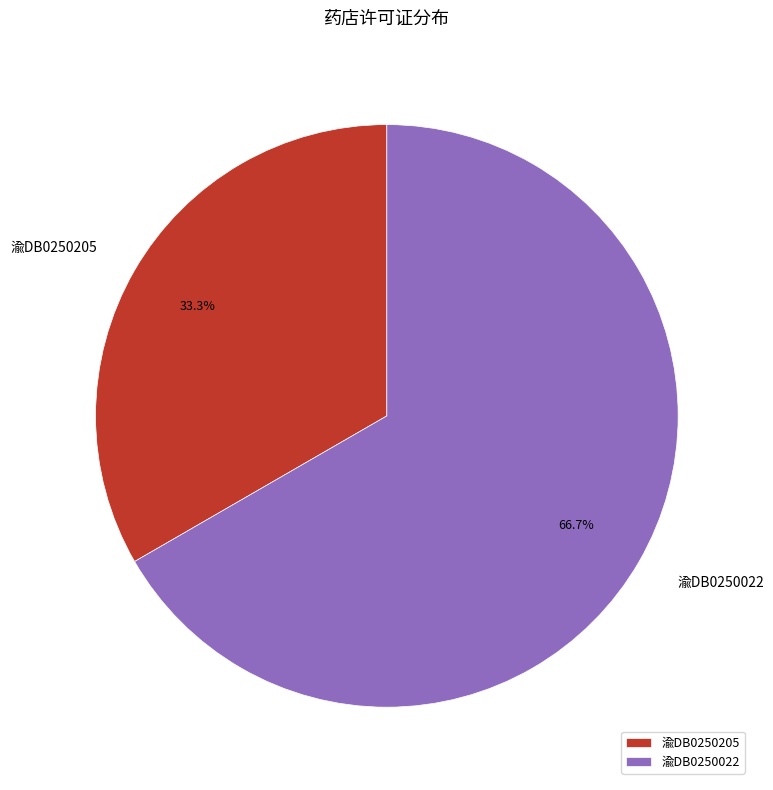

How many segments does this pie chart have?

2